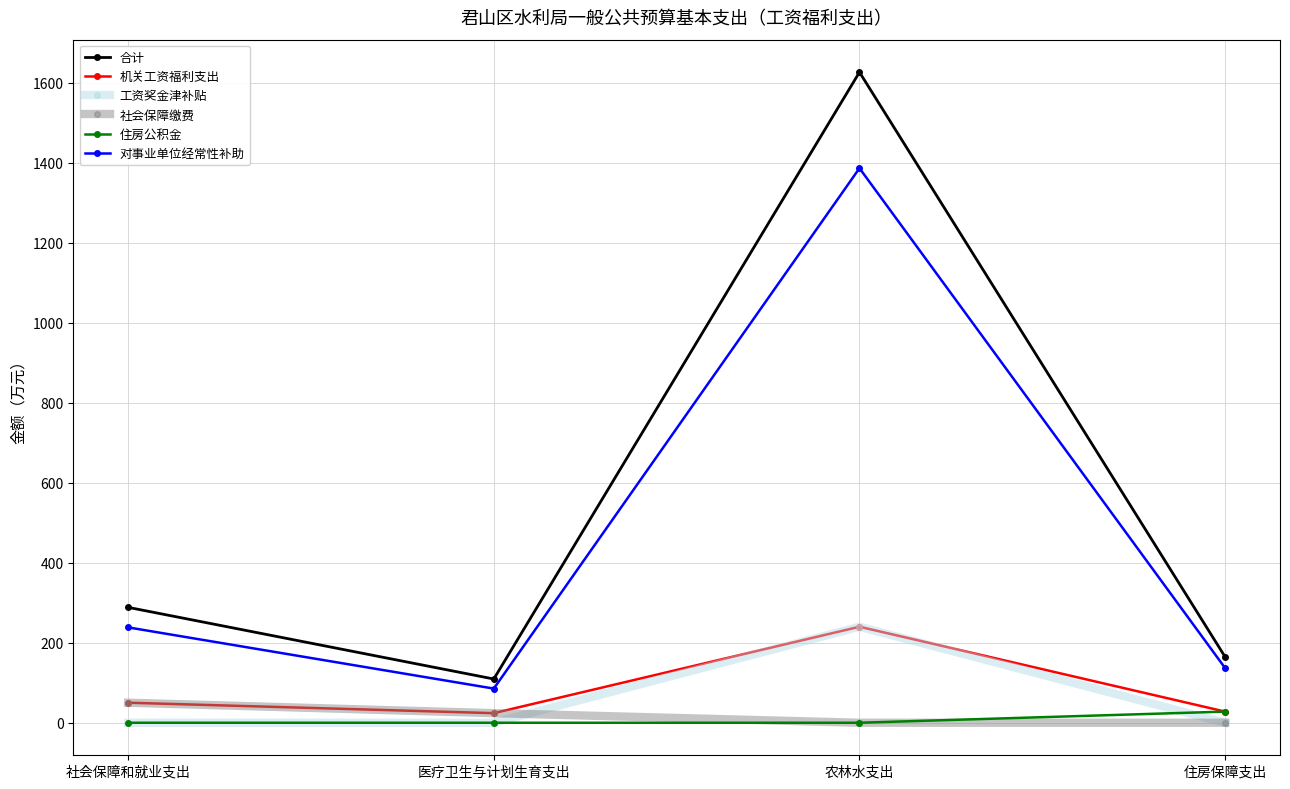

At which category is the sum across all series the highest?

农林水支出